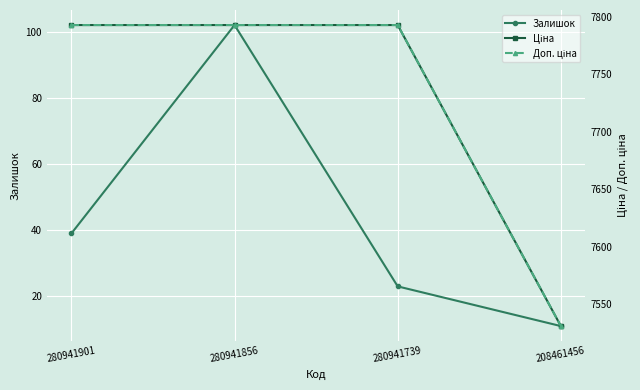

Which has a higher value, 208461456 or 280941901?

280941901